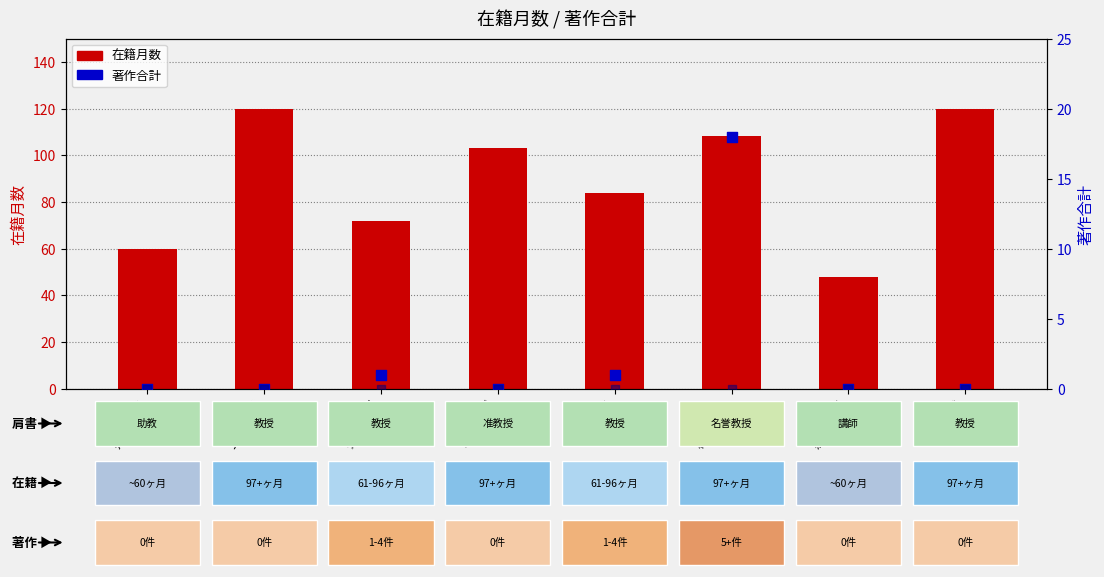

At which category is the sum across all series the highest?

橋本 親典